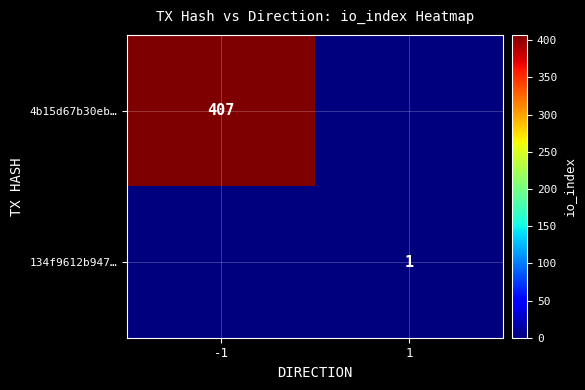

True or false: 4b15d67b30eb… has a value of 407 at -1.

True